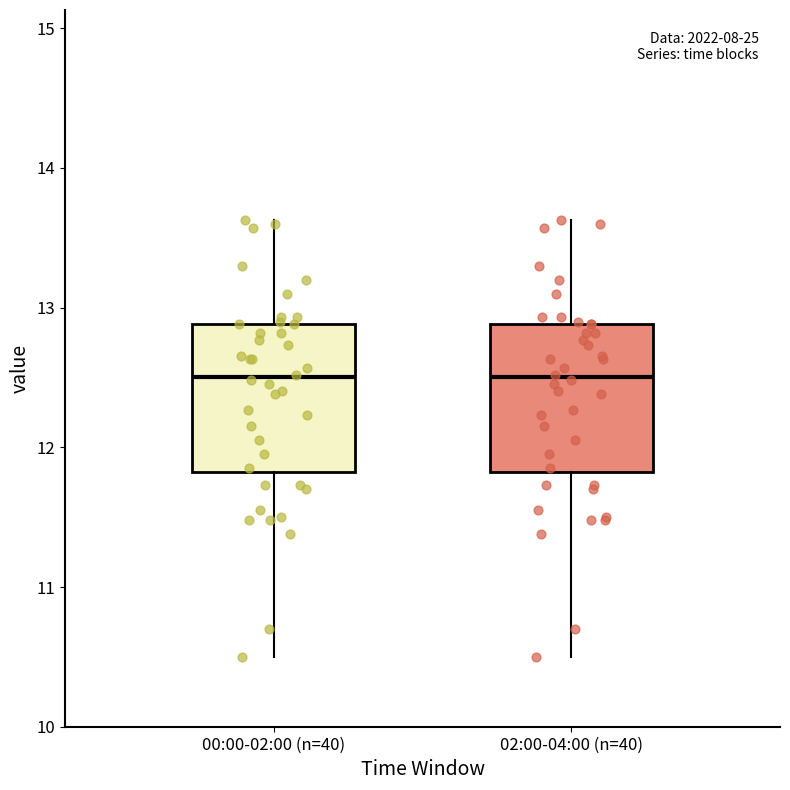

Reading left to right, read every box against the y-axis: the position of its median line, the range the box covers, and the ends of its whiskers. The values are not printed on the chart, so give them approximately, as read against the axis.

00:00-02:00 (n=40): median 12.5, box 11.8 to 12.9, whiskers 10.5 to 13.6
02:00-04:00 (n=40): median 12.5, box 11.8 to 12.9, whiskers 10.5 to 13.6